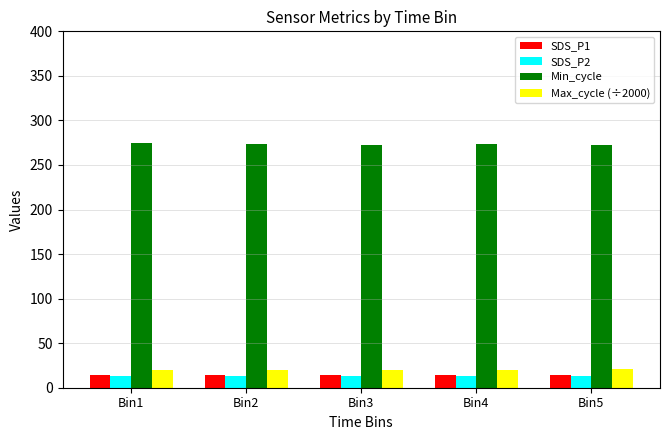

What is the sum of all Min_cycle values?

1367.2